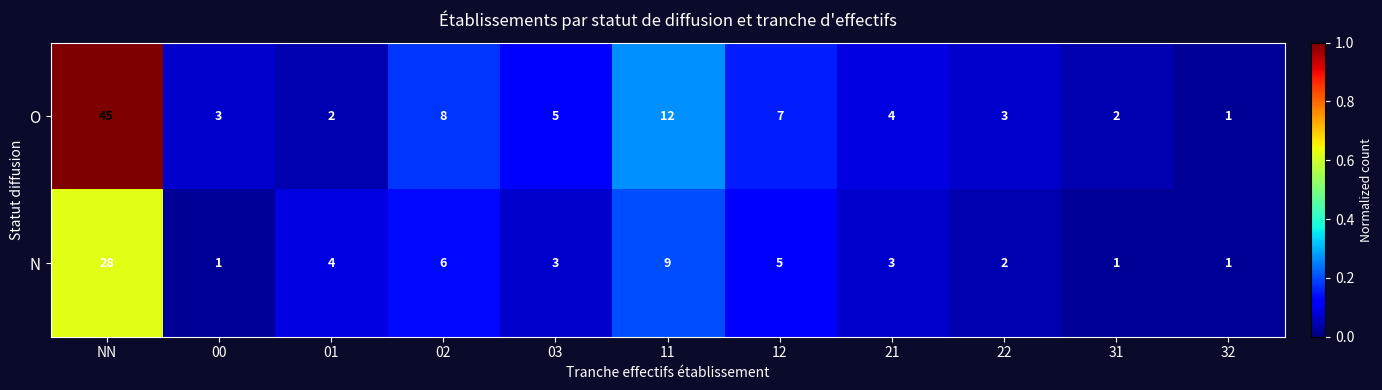

At which label does O first exceed 4?

NN